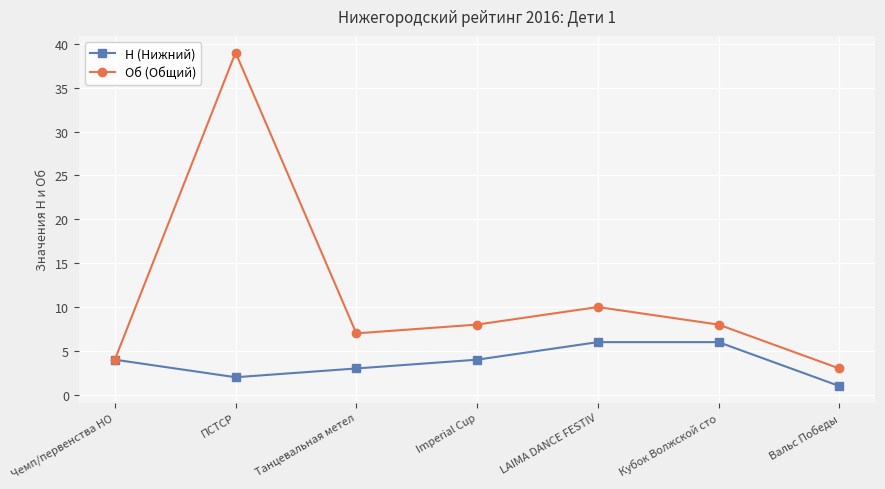

What is the label of the 1st point from the right?

Вальс Победы